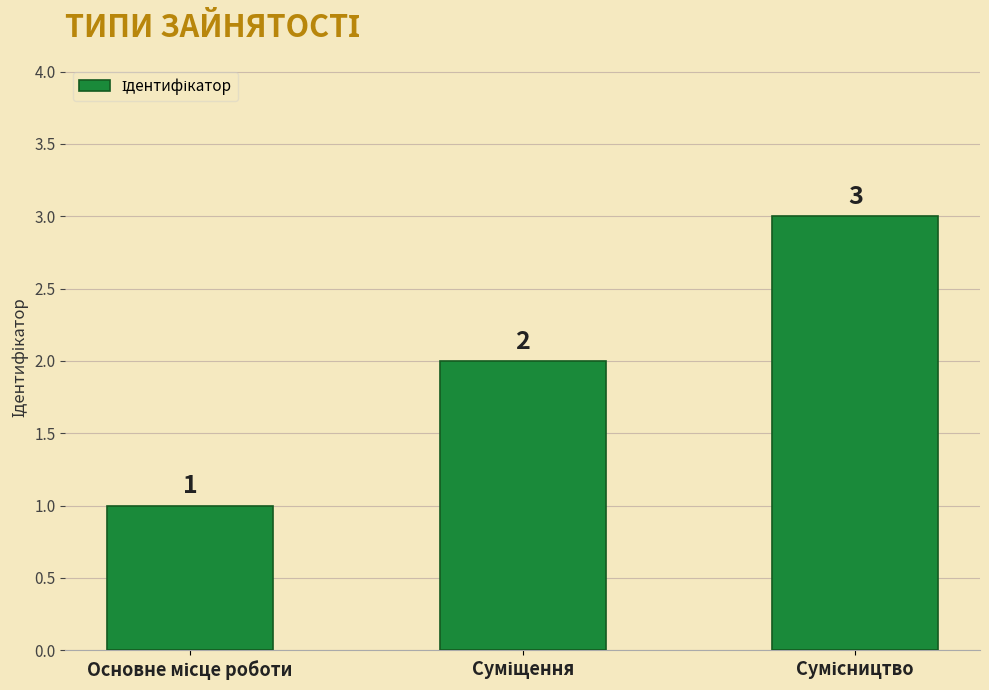

What is the value of the 3rd bar from the left?

3